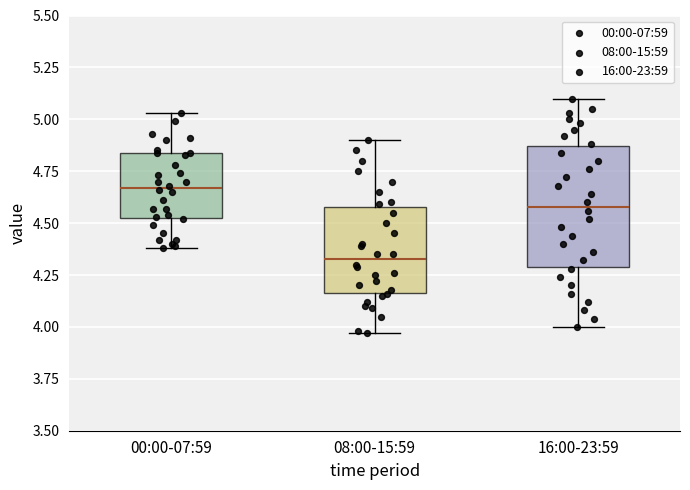

Where is the upper edge of the box for 08:00-15:59 on the y-axis? The values are not printed on the chart, so give them approximately, as read against the axis.

4.60